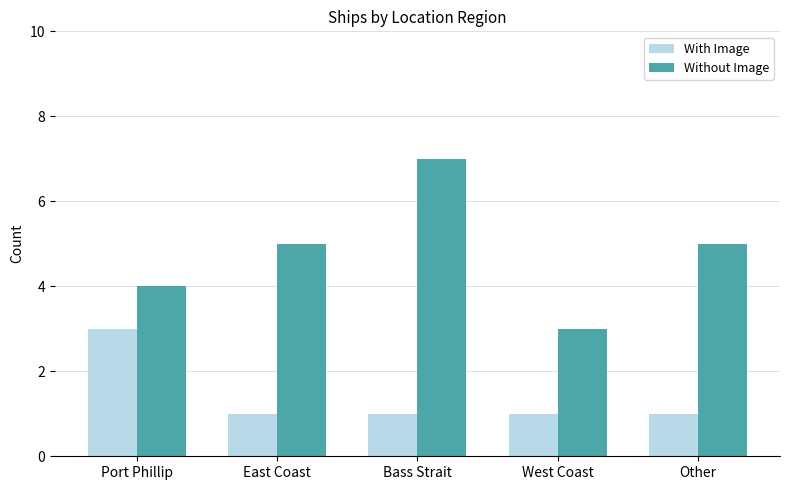

How many values in the Without Image series are below 5?

2